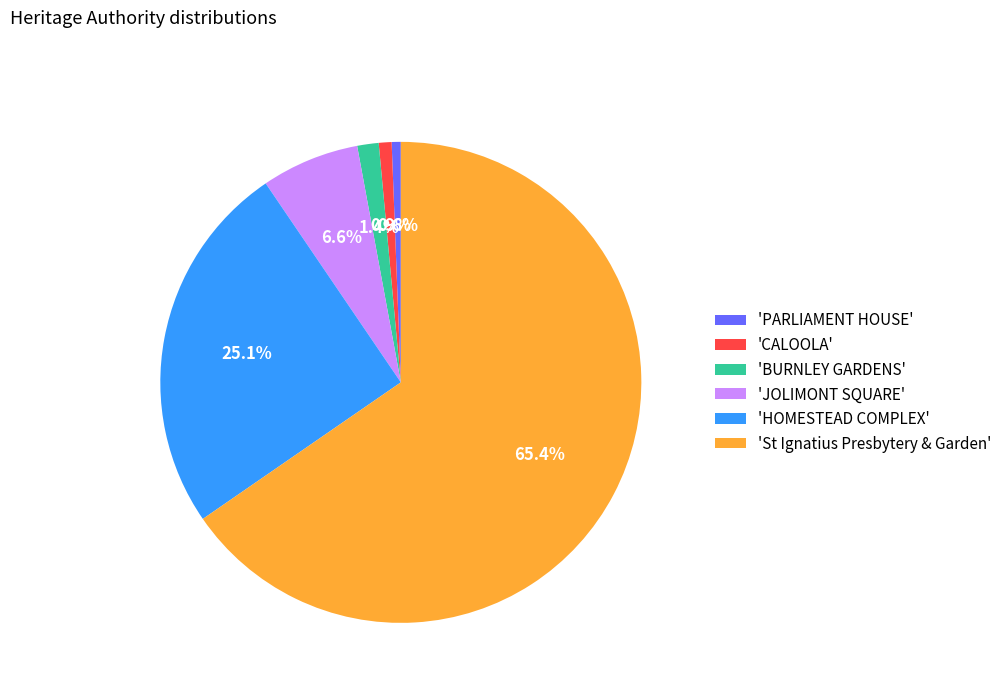

Approximately how many times larger is the value at 'BURNLEY GARDENS' compared to 'PARLIAMENT HOUSE'?

2.4